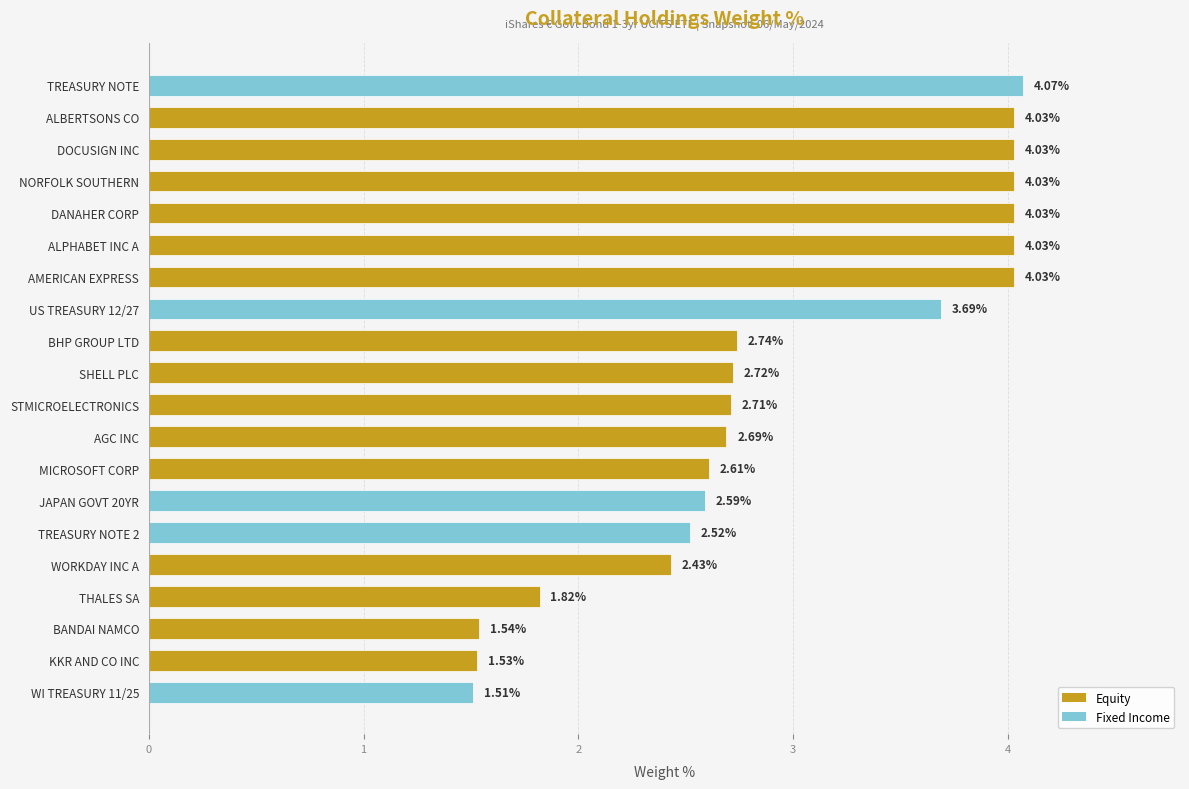

How many data points are less than 2?

4